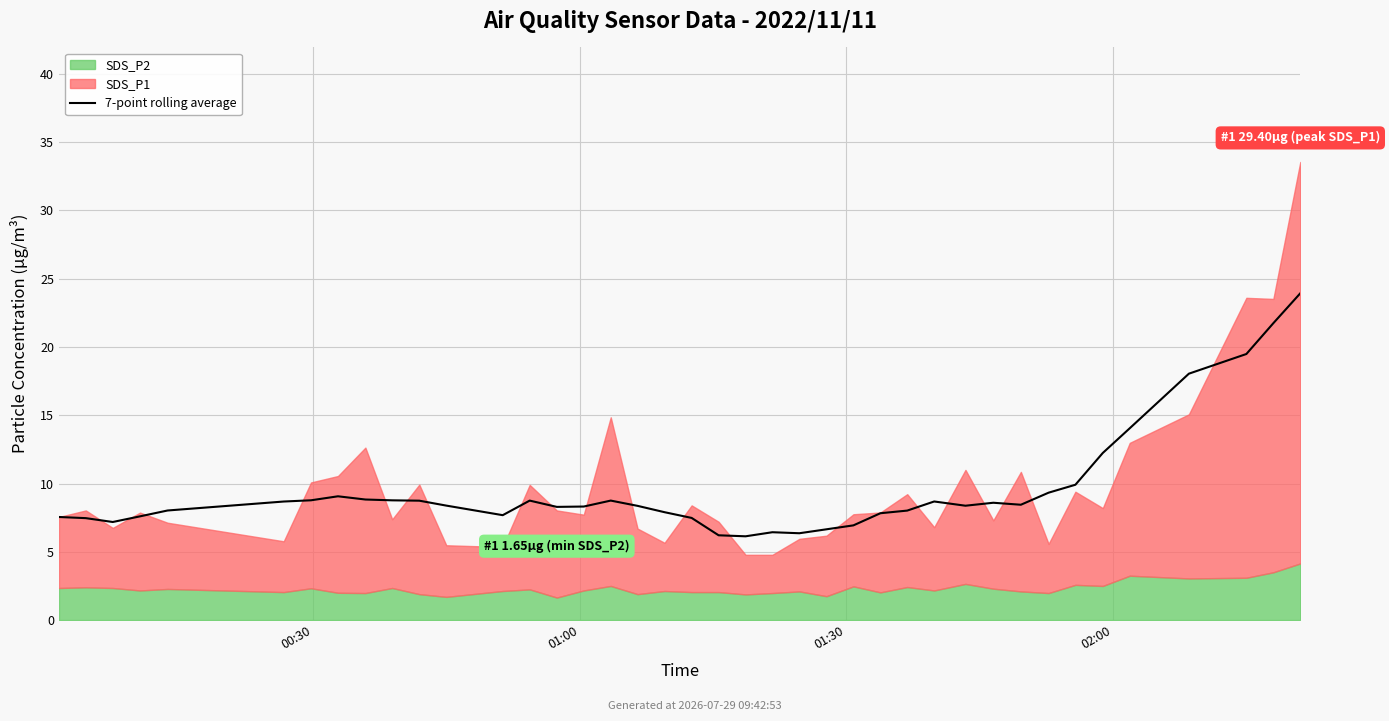

The chart shows a value of 11.3 at 01:30. True or false?

False